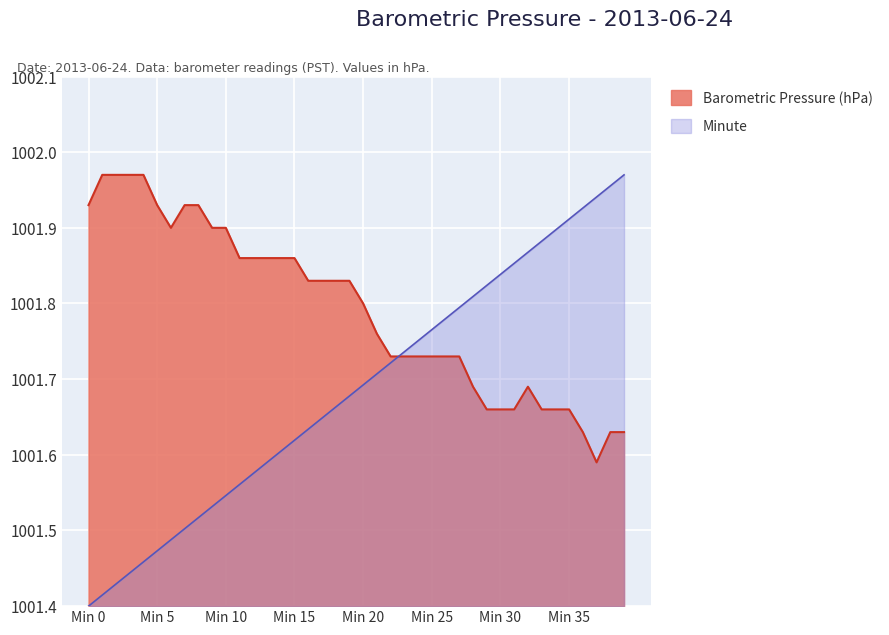

What is the sum of the Minute values at 31 and 27?

2003.6